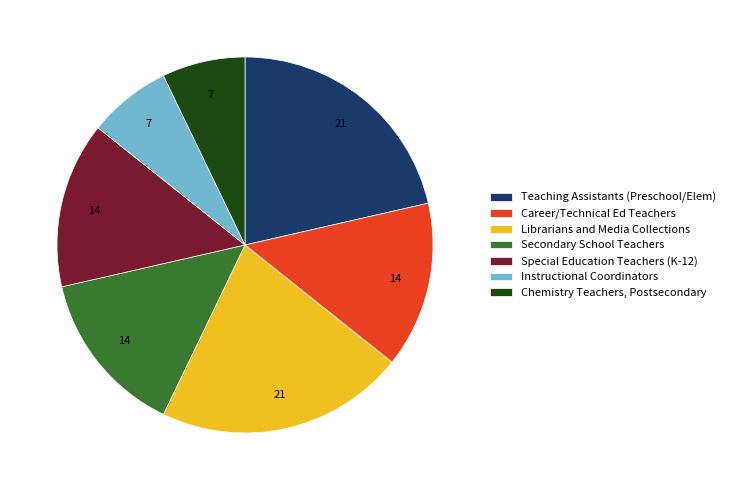

Is it true that Special Education Teachers (K-12) is 27% of the pie?

False